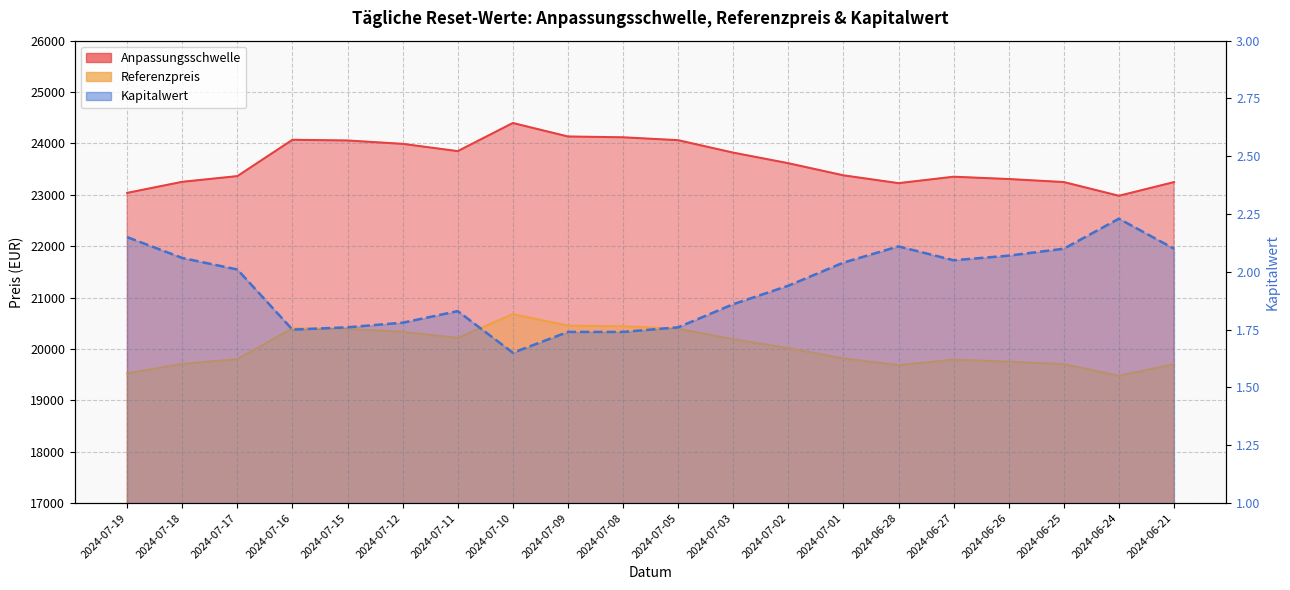

At which label does Anpassungsschwelle reach its peak?

2024-07-10